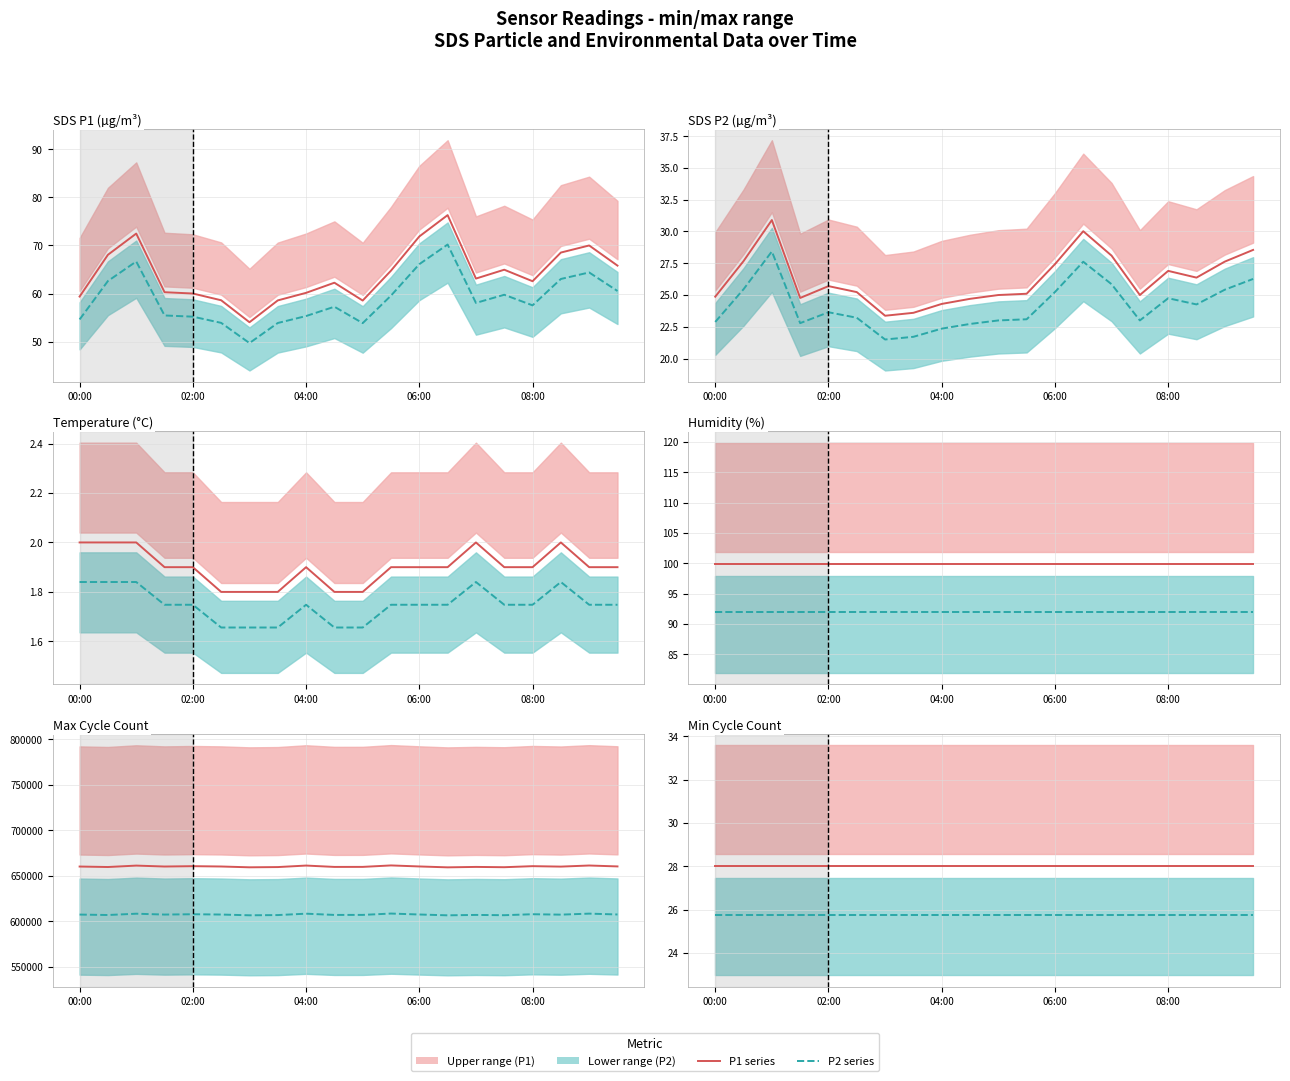

Which series has the widest spread of values?

P1 series